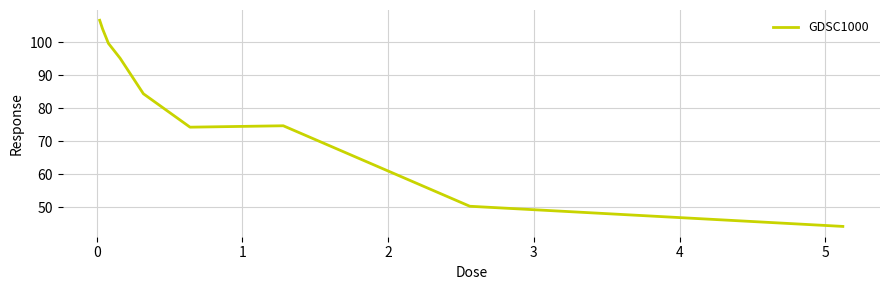

What is the difference between the maximum and minimum values?

62.4